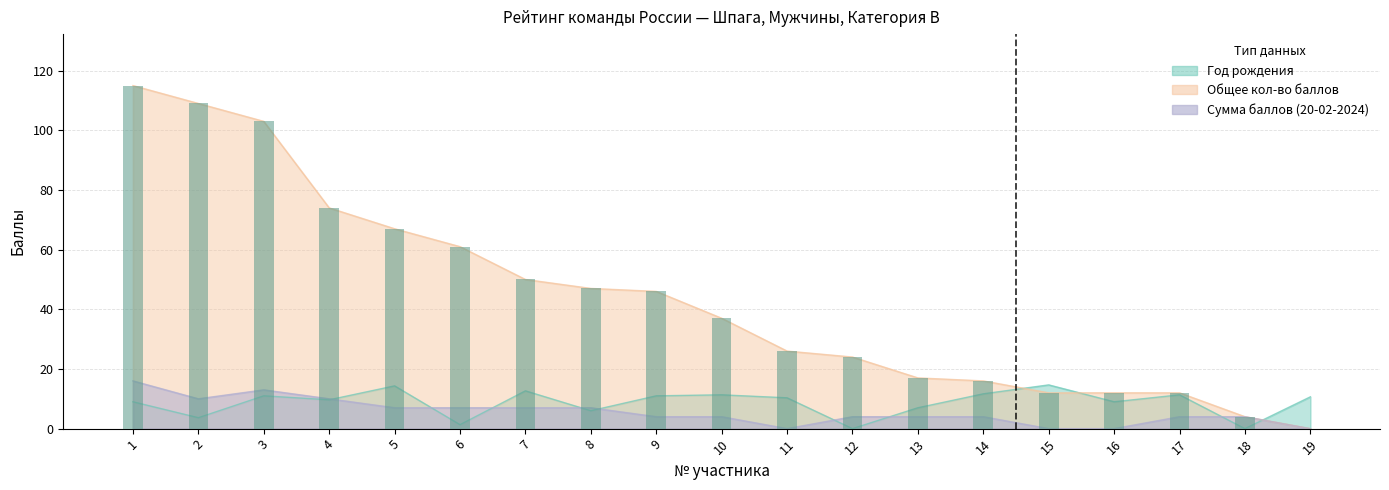

How many data points in Общее кол-во баллов are less than 37?

9